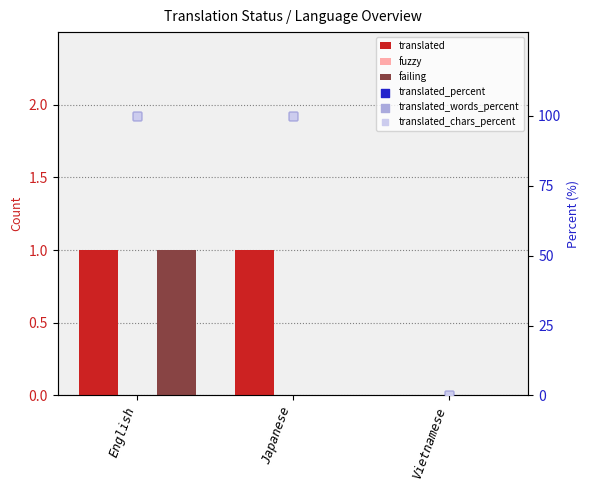

At which category is the sum across all series the highest?

English